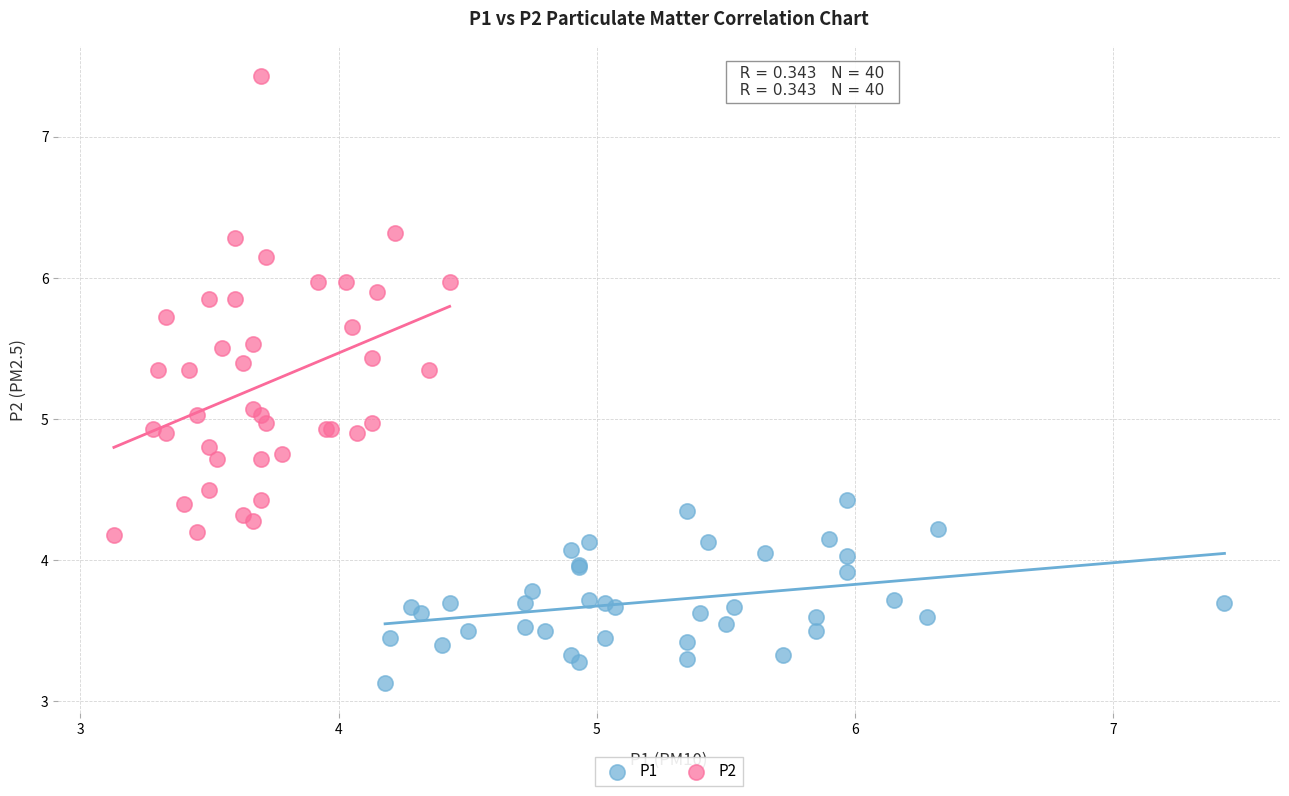

Which series contains the highest Y value?

P2